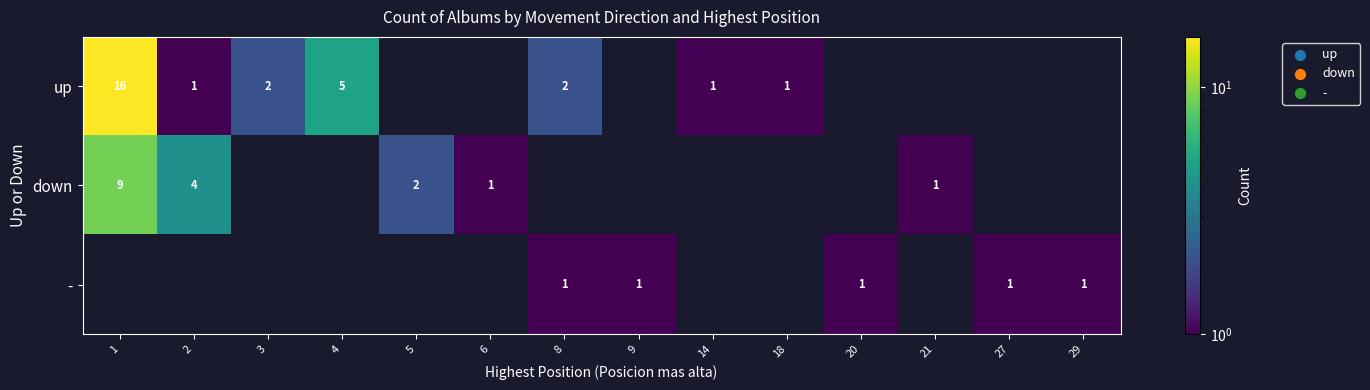

The - series shows 2 at 27. True or false?

False